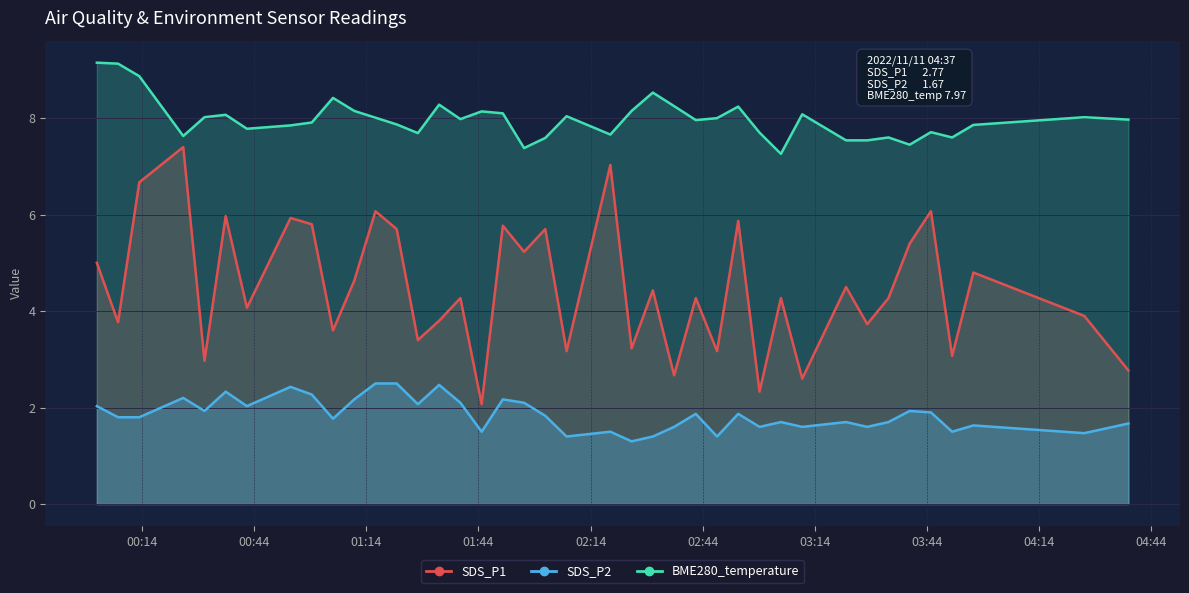

What is the value of the SDS_P2 point at the 23rd from the left?

1.3